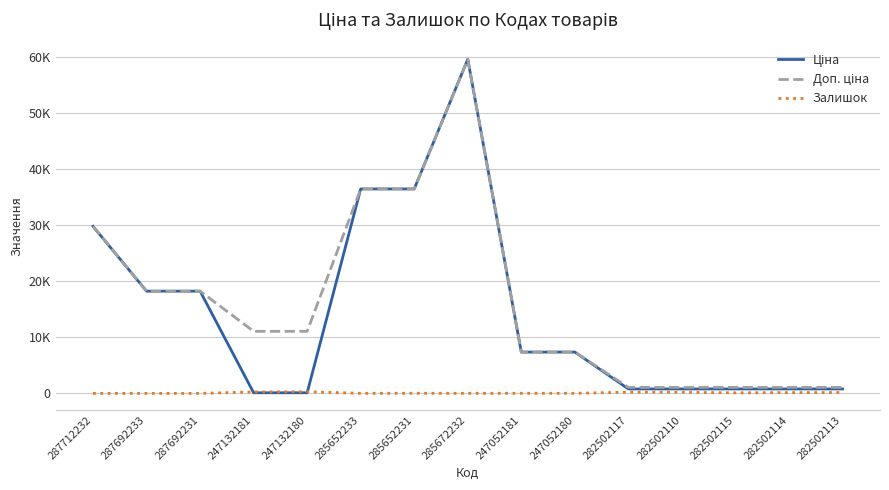

What is the total value across all series at 247132181?

11425.5